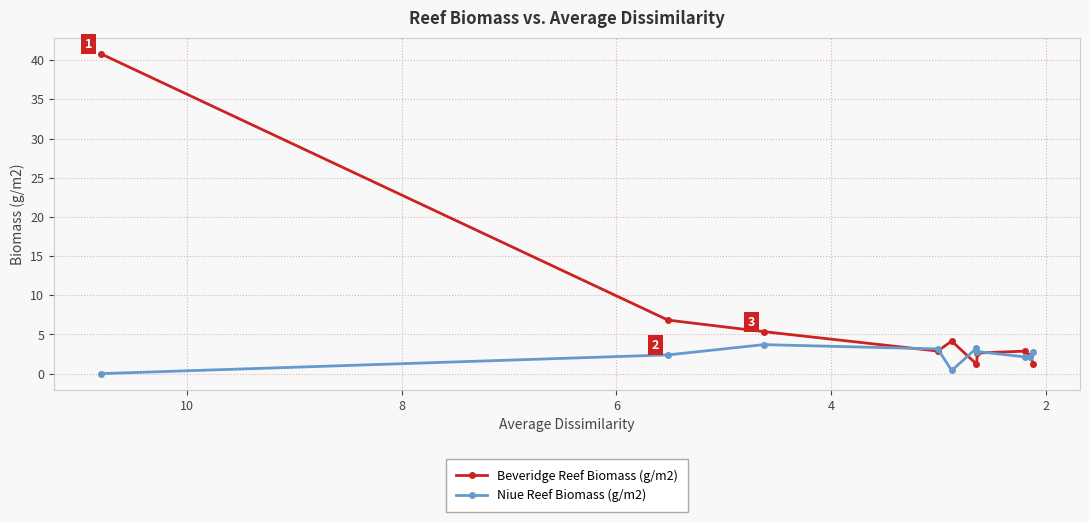

What is the difference between the second highest and second lowest values in the Beveridge Reef Biomass (g/m2) series?

5.6